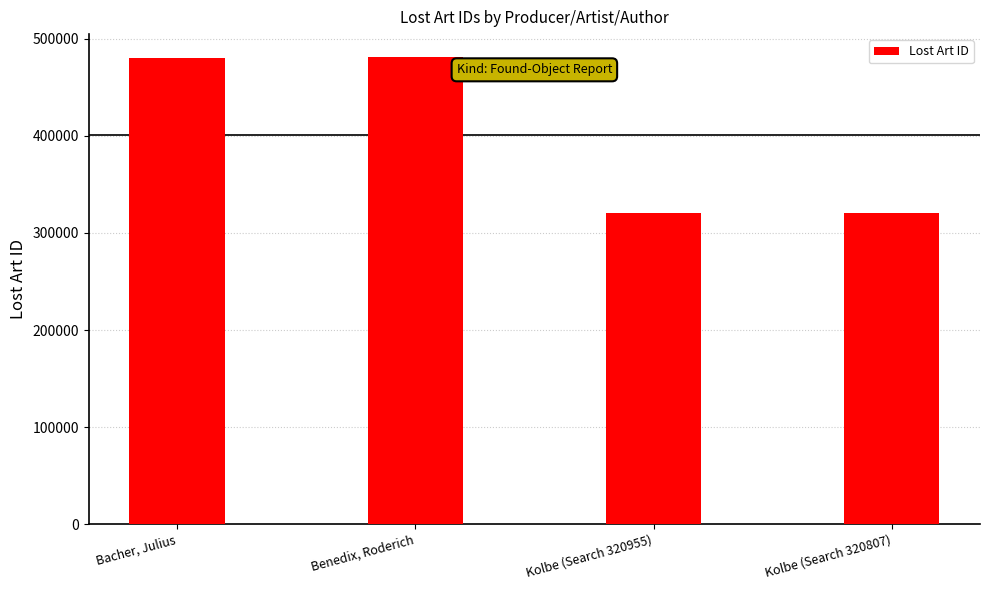

What is the greatest value displayed?

480712